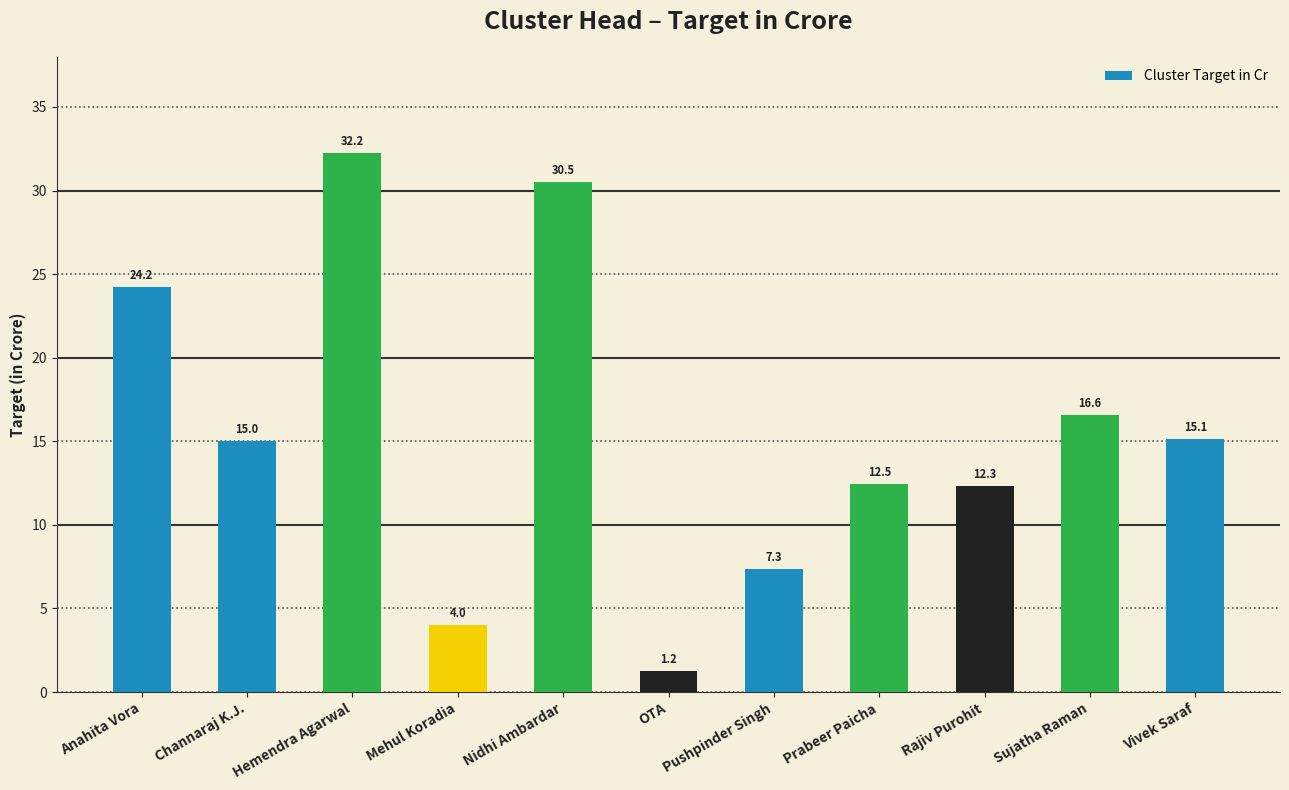

What is the average value?

15.5